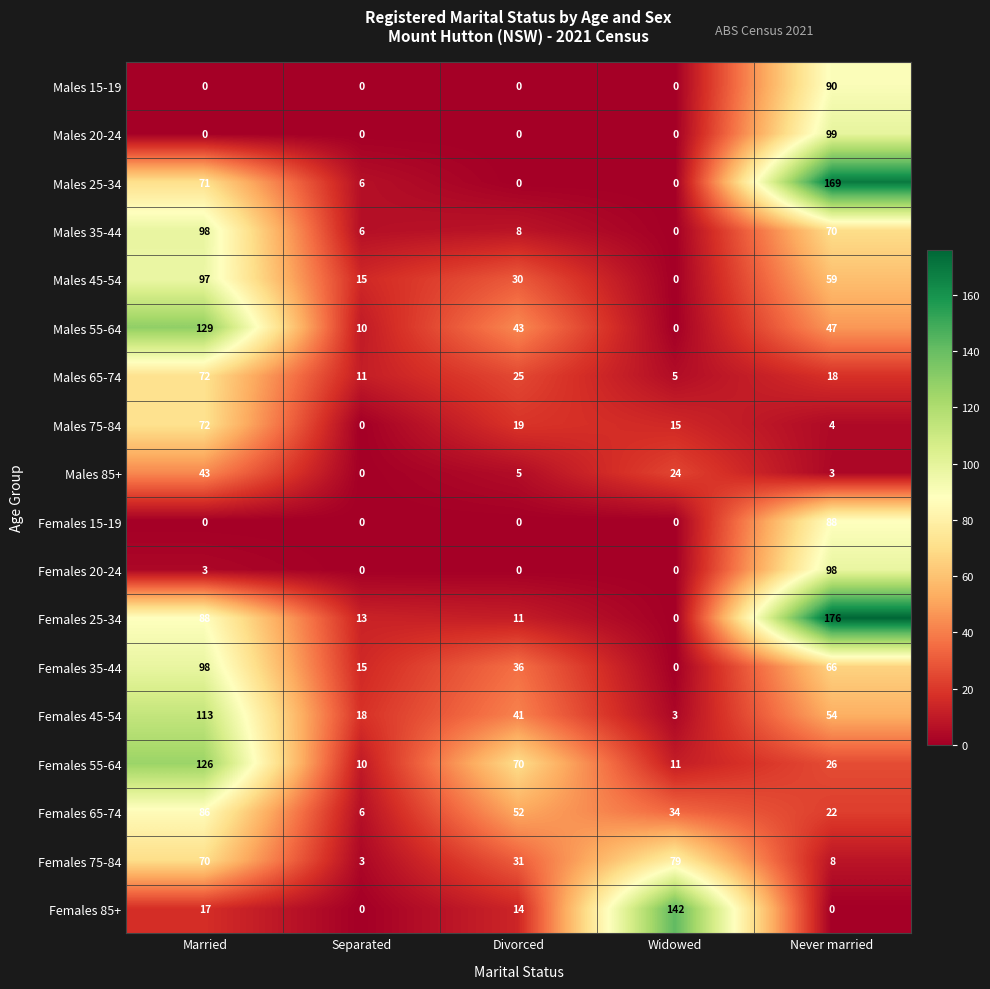

At Never married, list the series in order from largest to smallest.

Females 25-34, Males 25-34, Males 20-24, Females 20-24, Males 15-19, Females 15-19, Males 35-44, Females 35-44, Males 45-54, Females 45-54, Males 55-64, Females 55-64, Females 65-74, Males 65-74, Females 75-84, Males 75-84, Males 85+, Females 85+